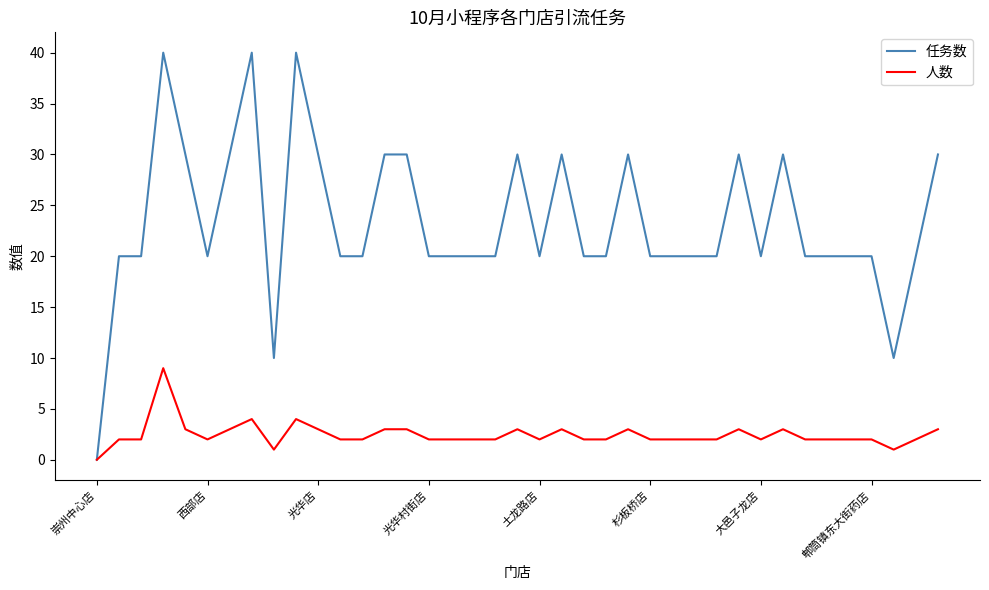

Rank the series by their maximum value, from highest to lowest.

任务数, 人数